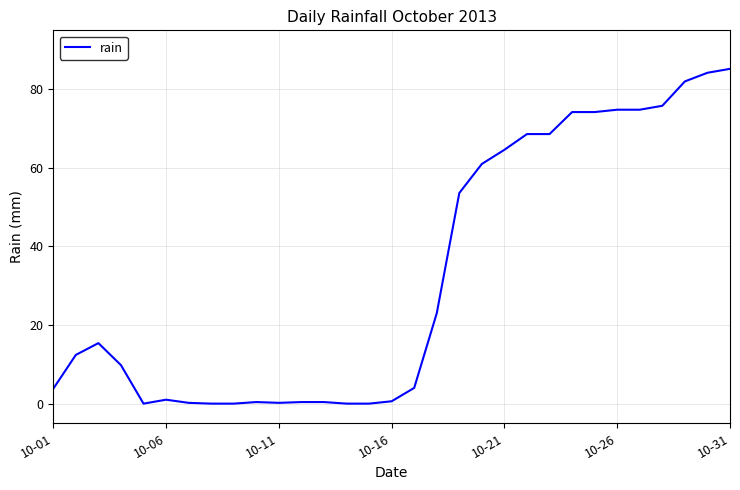

What is the greatest value displayed?

85.2